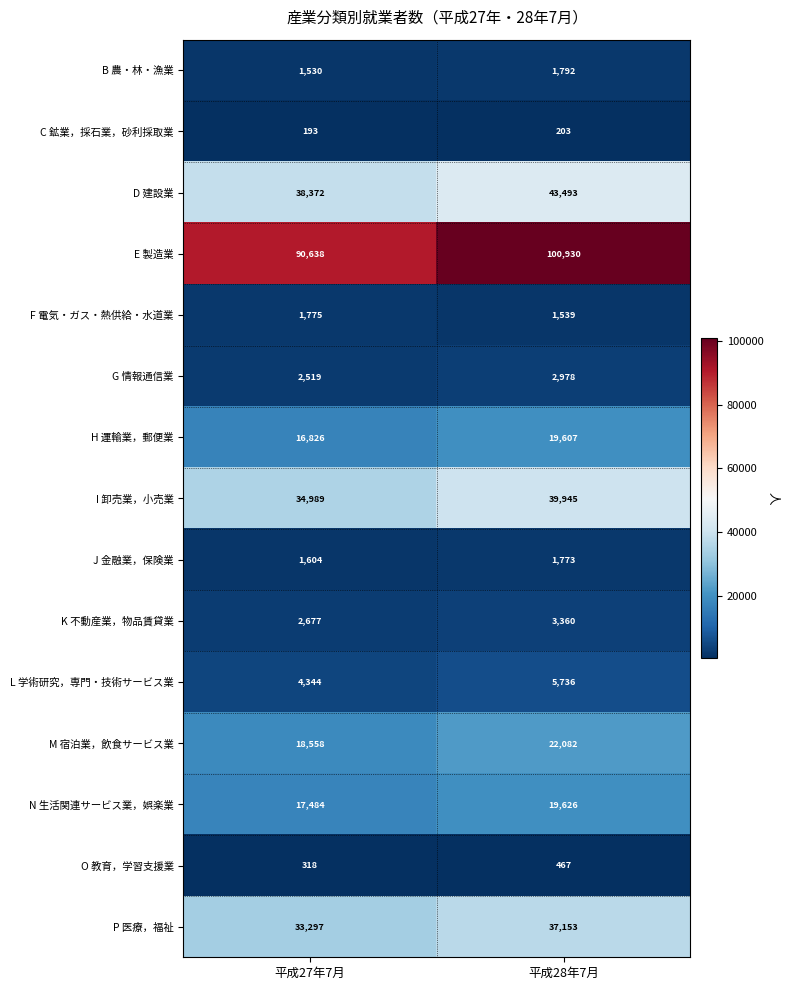

What is the average value of the P 医療，福祉 series?

35225